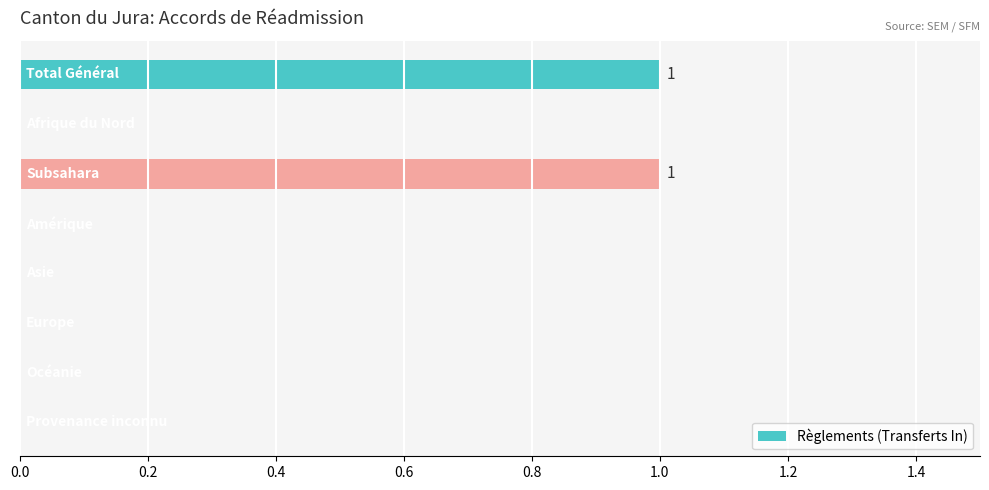

How many series are shown in this chart?

1